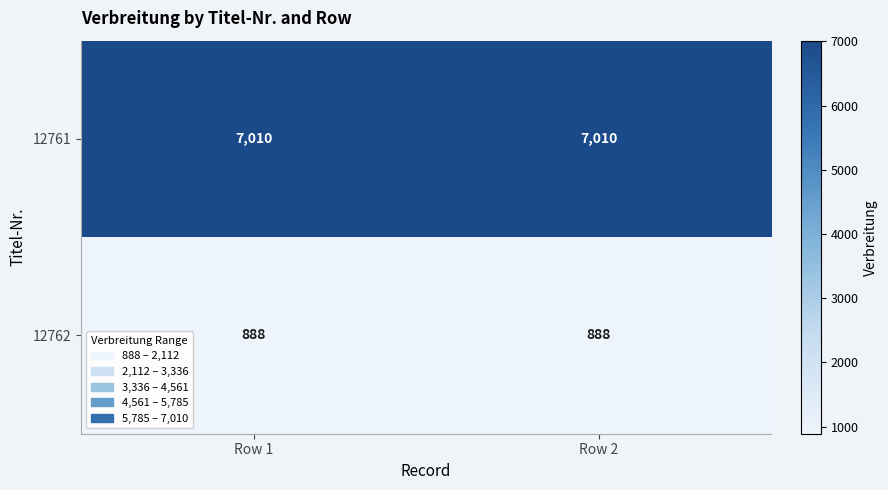

What is the minimum value shown in the chart?

888